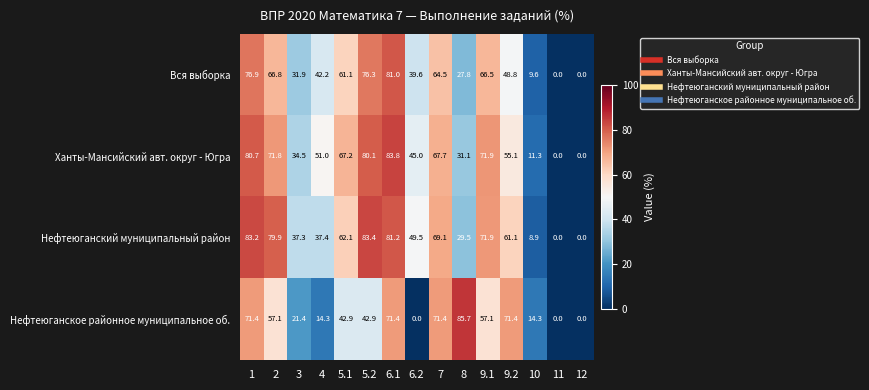

What is the sum of the Ханты-Мансийский авт. округ - Югра values at 6.1 and 10?

95.1